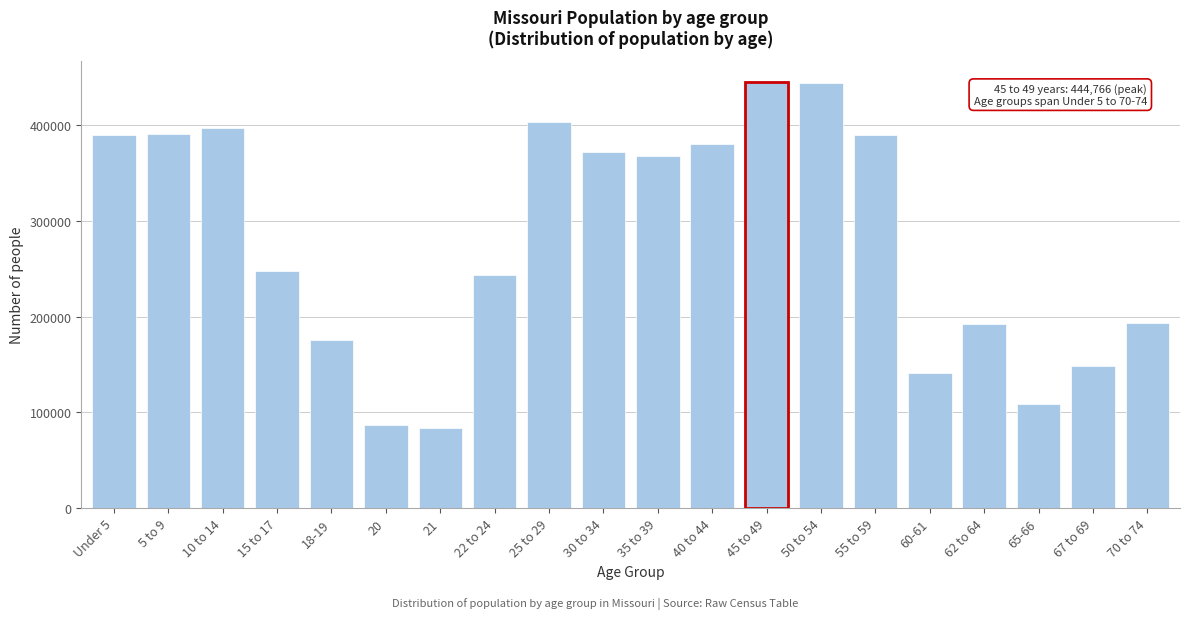

Where is the data nearest to the value 264138?

15 to 17